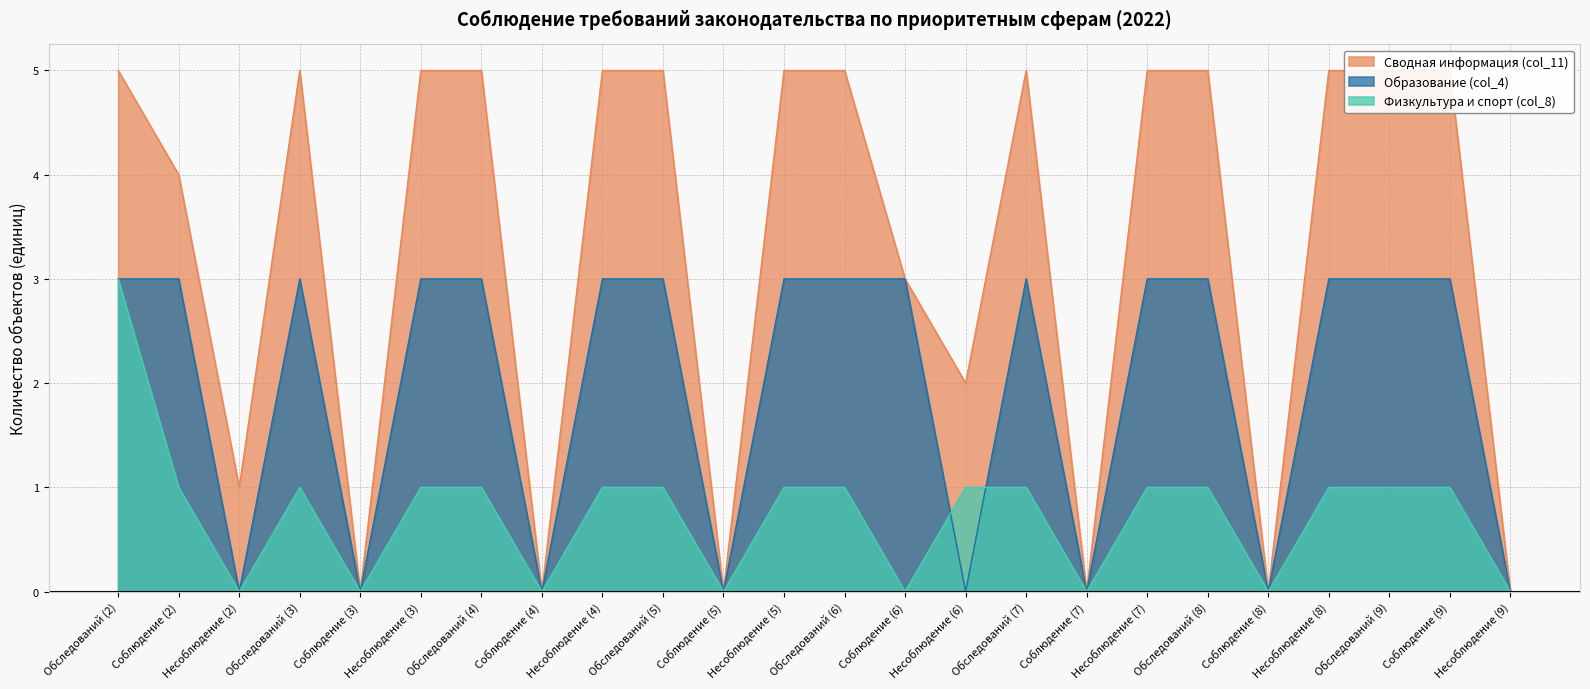

Rank the categories by Физкультура и спорт (col_8) value from lowest to highest.

Несоблюдение (2), Соблюдение (3), Соблюдение (4), Соблюдение (5), Соблюдение (6), Соблюдение (7), Соблюдение (8), Несоблюдение (9), Соблюдение (2), Обследований (3), Несоблюдение (3), Обследований (4), Несоблюдение (4), Обследований (5), Несоблюдение (5), Обследований (6), Несоблюдение (6), Обследований (7), Несоблюдение (7), Обследований (8), Несоблюдение (8), Обследований (9), Соблюдение (9), Обследований (2)